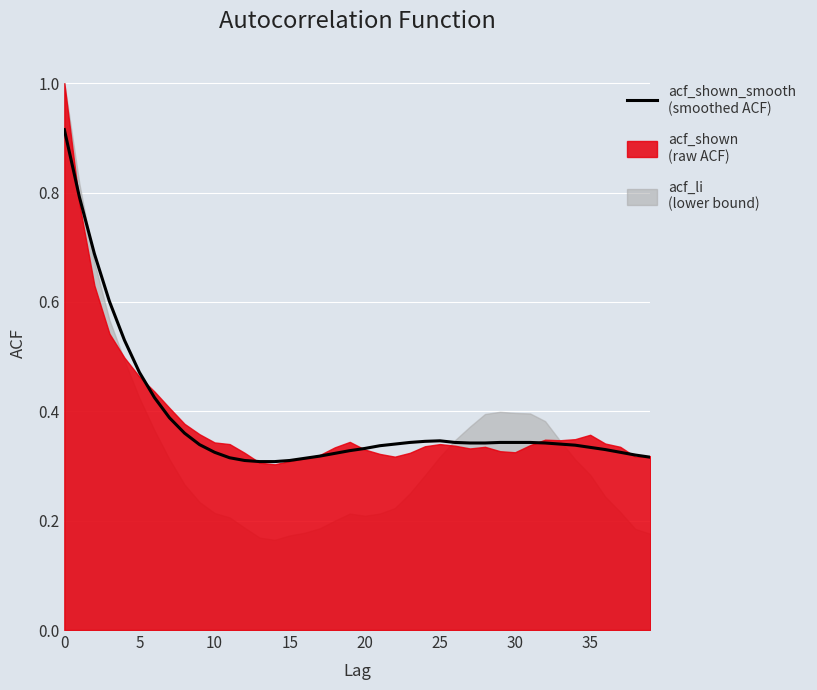

What is the label of the 3rd point from the right?

37